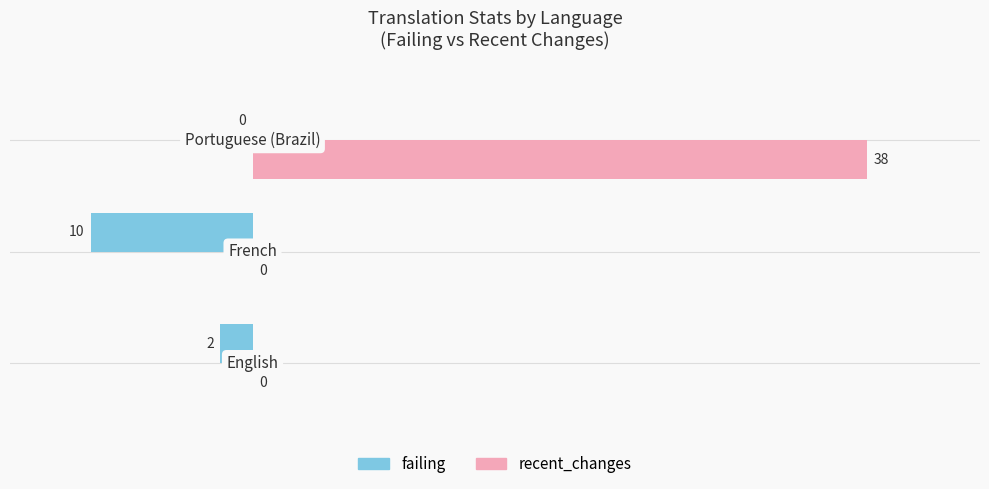

Which series has the largest total across all categories?

recent_changes